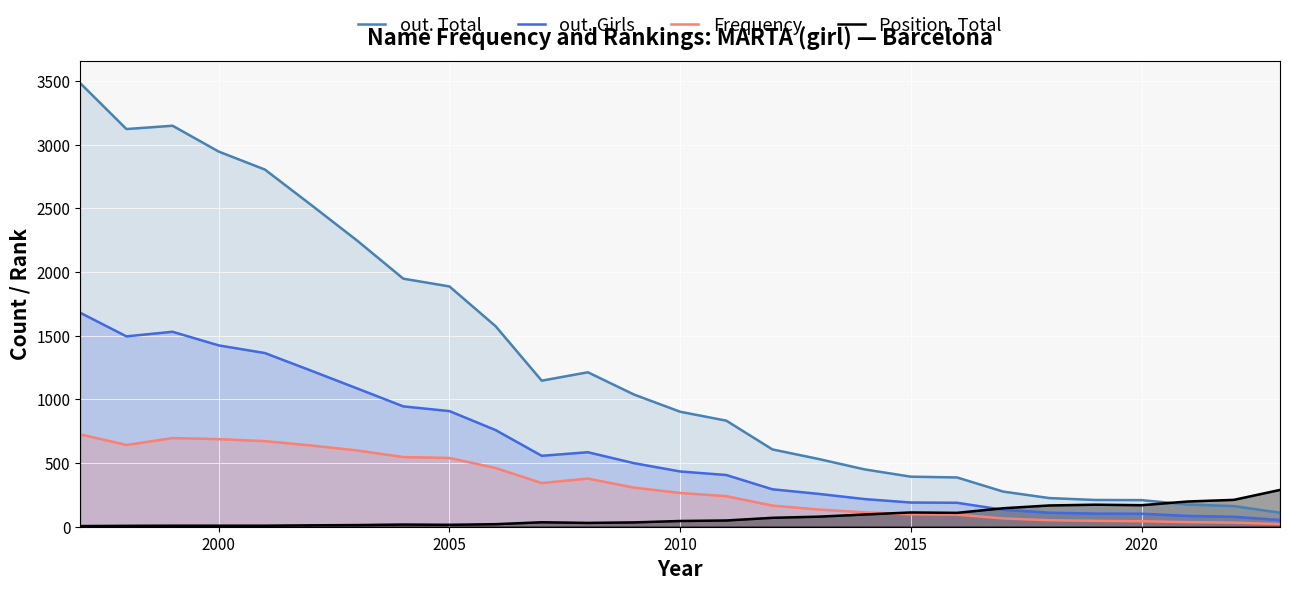

True or false: out. Girls and out. Total cross at least once.

False